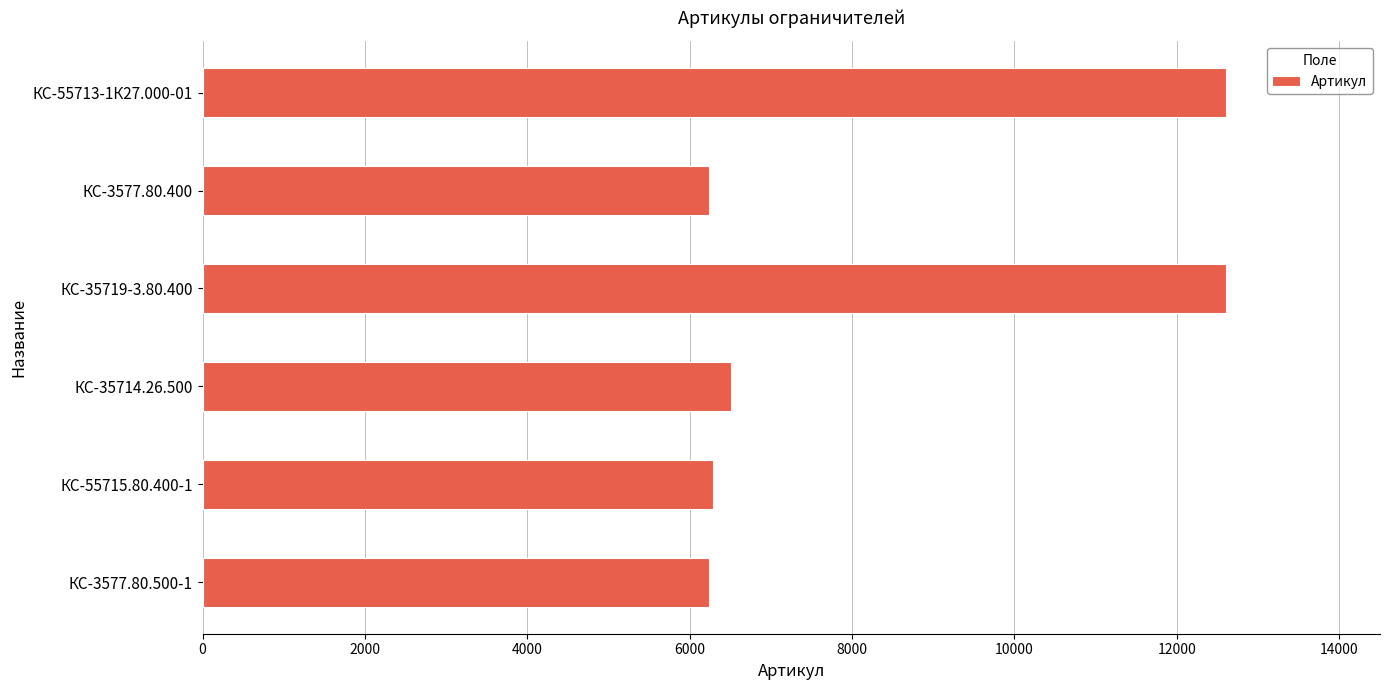

What is the average value?

8415